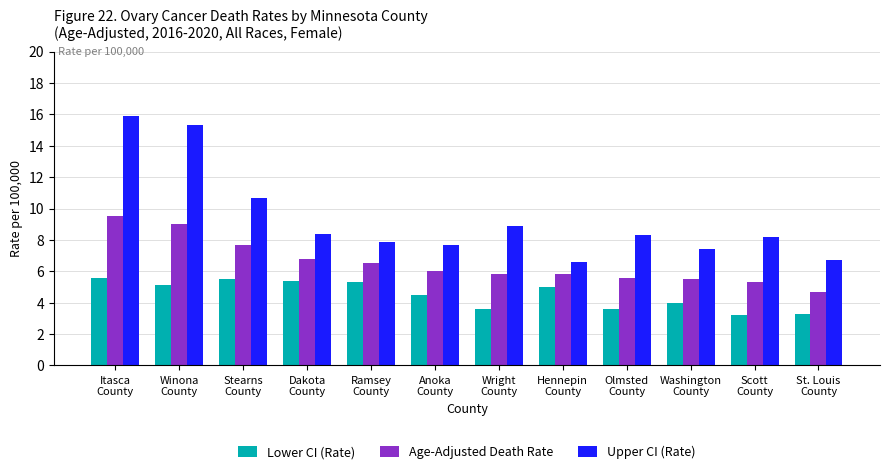

How many bars are there in each group?

3